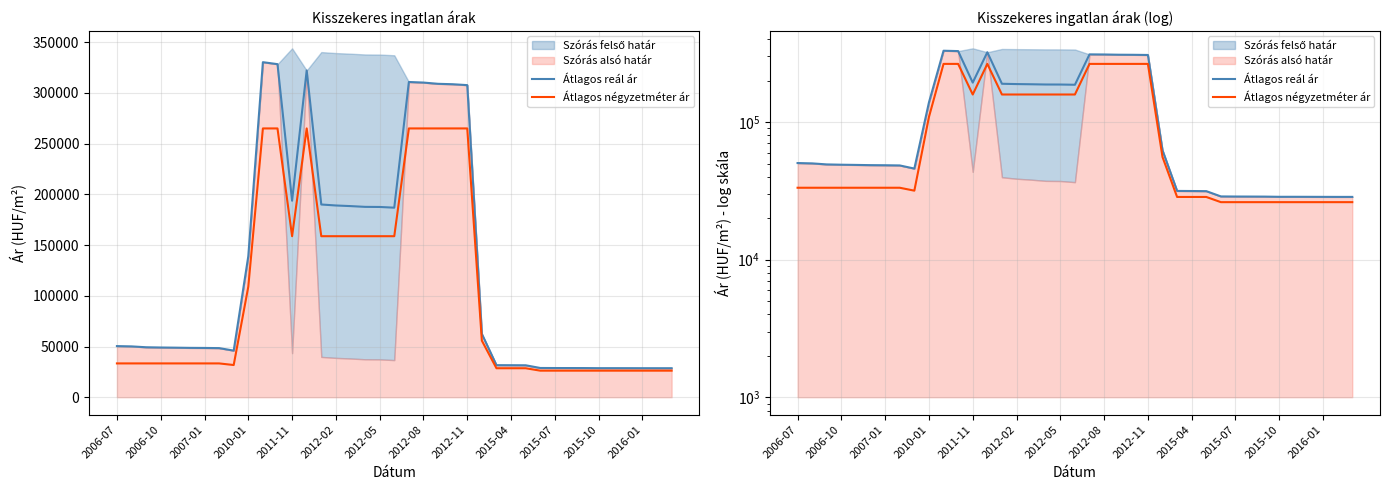

Reading left to right, extract all data points from this chart.

Átlagos reál ár: 50410	50118	49265	49019	48857	48663	48583	48424	45952	139063	330392	328449	193768	322223	190046	189075	188466	187711	187611	186912	310864	310288	309062	308655	307764	62389	31607	31559	31489	28829	28778	28757	28736	28643	28650	28636	28615	28601	28601
Átlagos négyzetméter ár: 33333	33333	33333	33333	33333	33333	33333	33333	31746	108988	265060	265060	158780	265060	158780	158780	158780	158780	158780	158780	265060	265060	265060	265060	265060	55791	28571	28571	28571	26190	26190	26190	26190	26190	26190	26190	26190	26190	26190